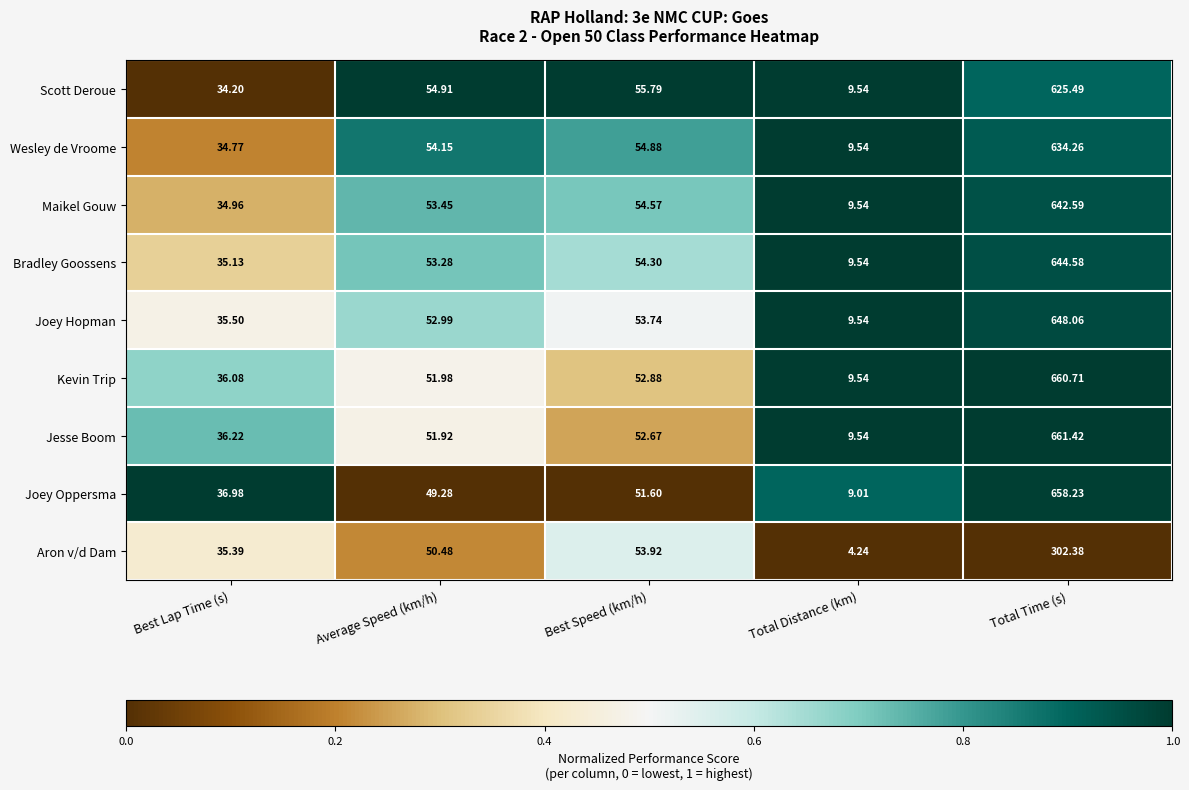

Rank the series at Total Time (s) from highest to lowest value.

Jesse Boom, Kevin Trip, Joey Oppersma, Joey Hopman, Bradley Goossens, Maikel Gouw, Wesley de Vroome, Scott Deroue, Aron v/d Dam